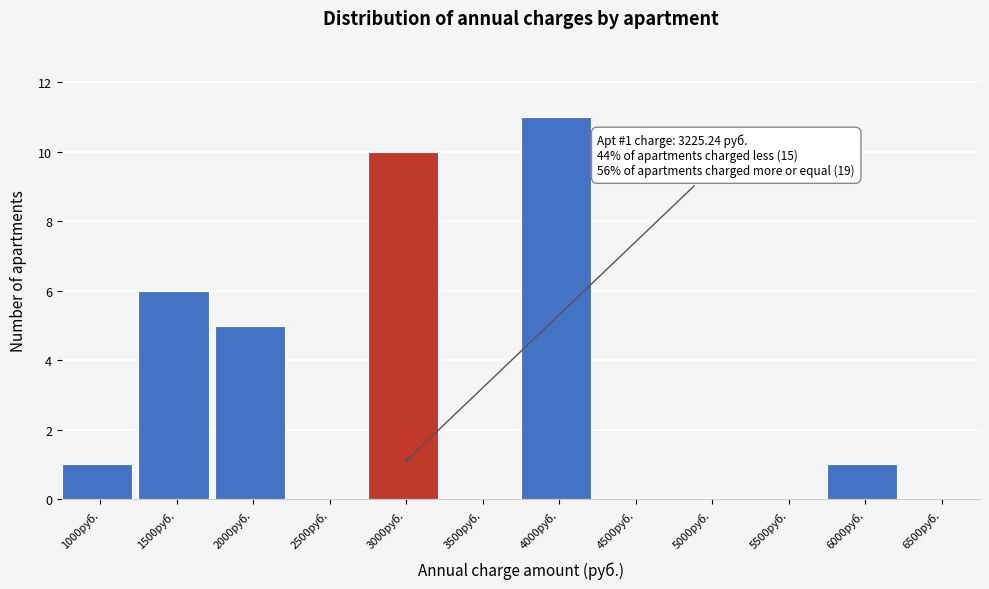

Reading left to right, list all the values displayed in this chart.

1000руб.=1	1500руб.=6	2000руб.=5	2500руб.=0	3000руб.=10	3500руб.=0	4000руб.=11	4500руб.=0	5000руб.=0	5500руб.=0	6000руб.=1	6500руб.=0